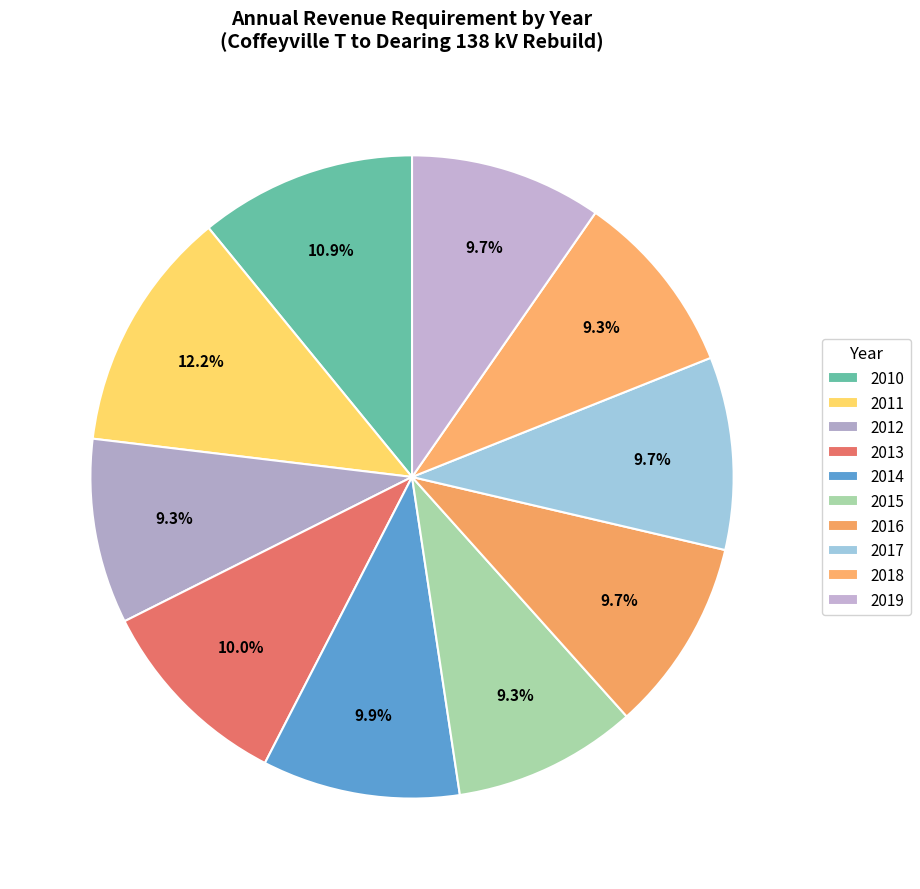

To the nearest percent, what is the average slice percentage?

10%